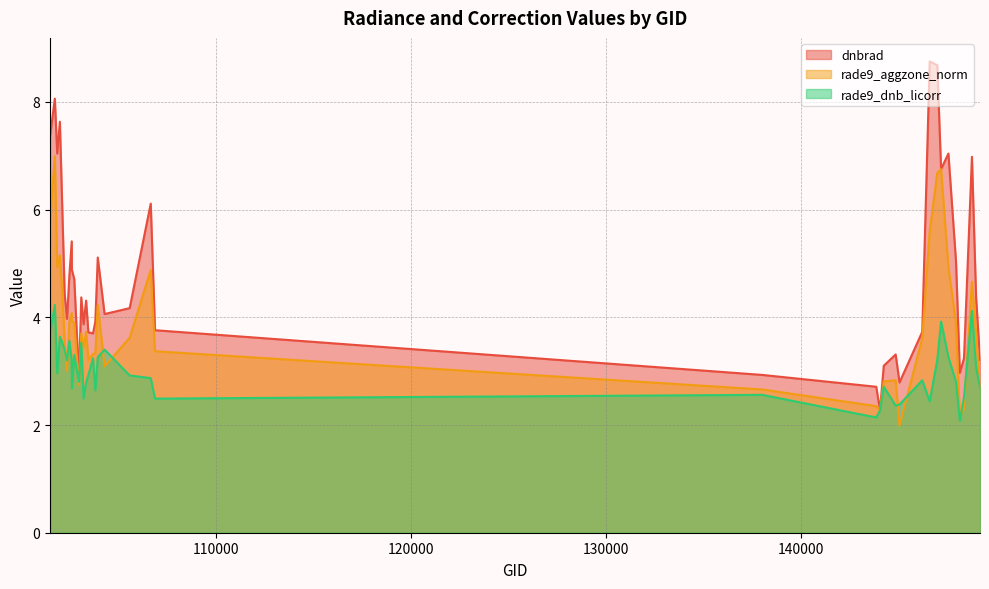

True or false: dnbrad and rade9_aggzone_norm cross at least once.

False